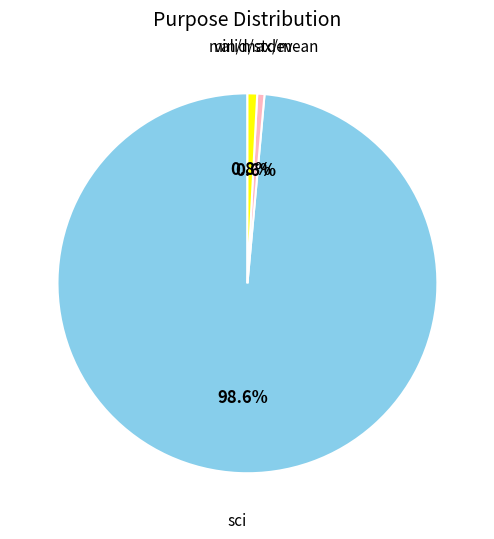

Count the number of slices in the pie.

3